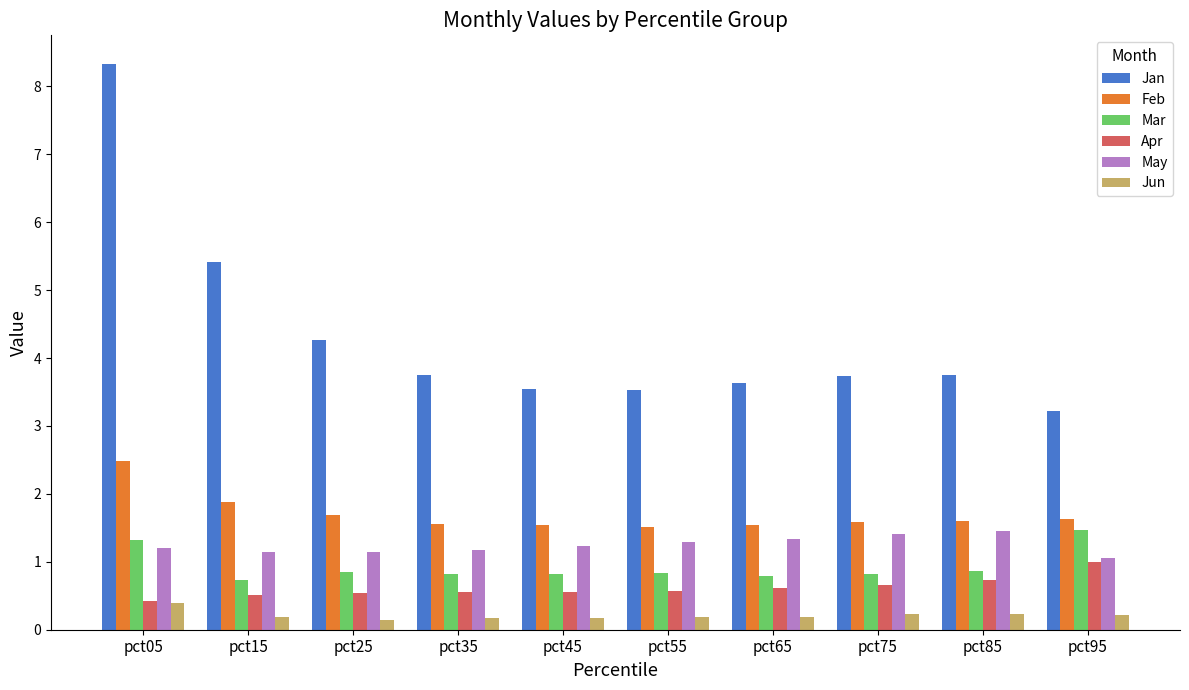

What is the difference between the maximum and minimum values in the Jan series?

5.1